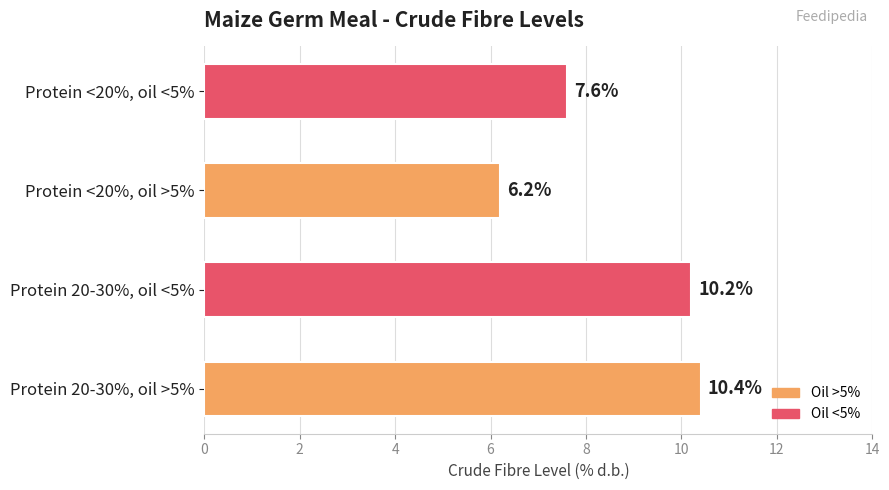

Is it true that the value at Protein <20%, oil >5% is 6.2?

True